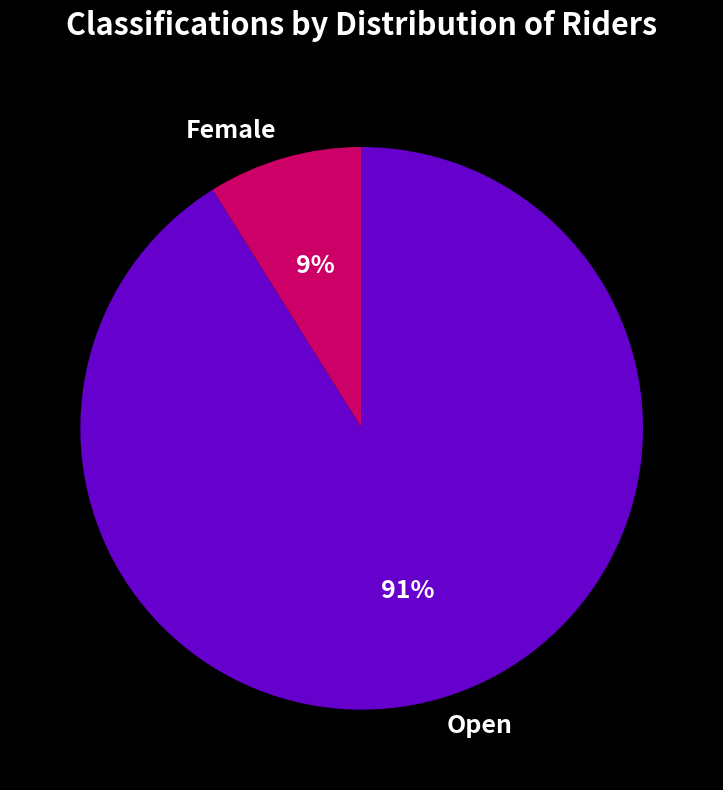

Count the number of slices in the pie.

2